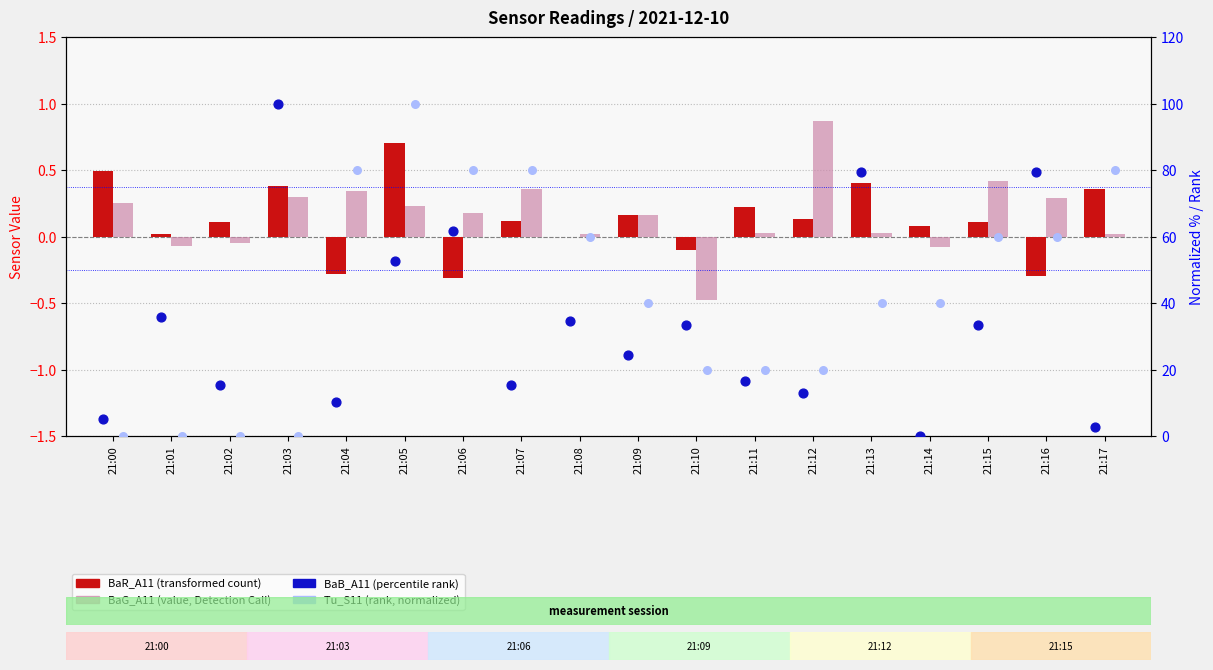

Is the value of BaB_A11 (percentile rank) at 21:16 greater than the value of Tu_S11 (rank, normalized) at 21:09?

Yes